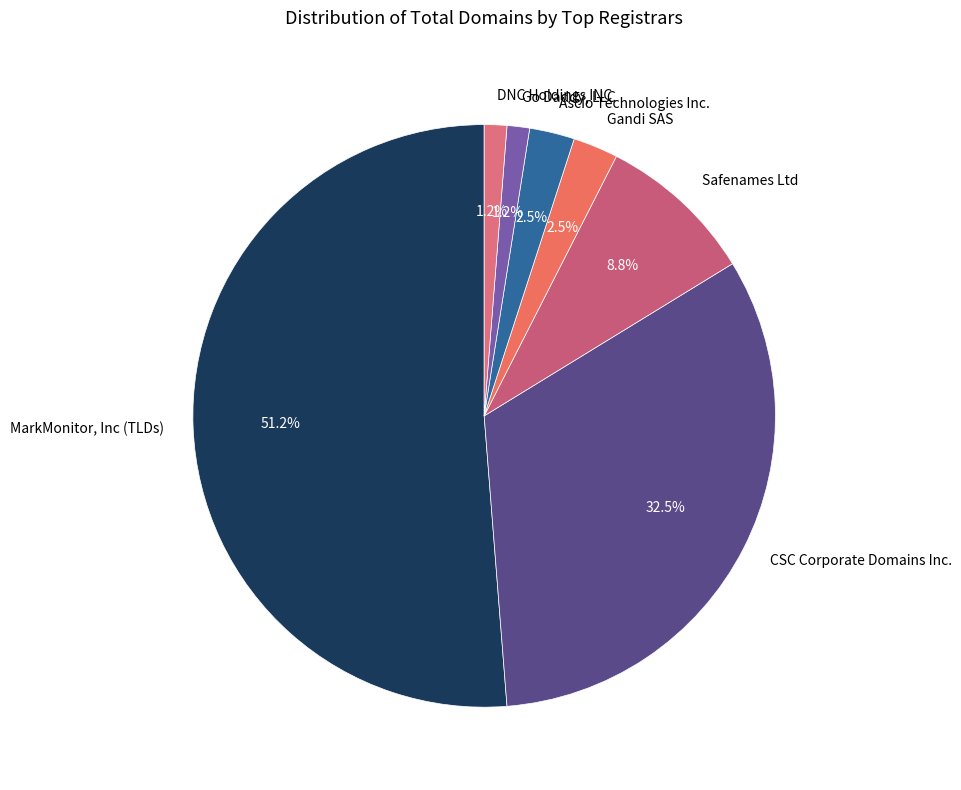

What is the largest slice in the pie chart?

MarkMonitor, Inc (TLDs)